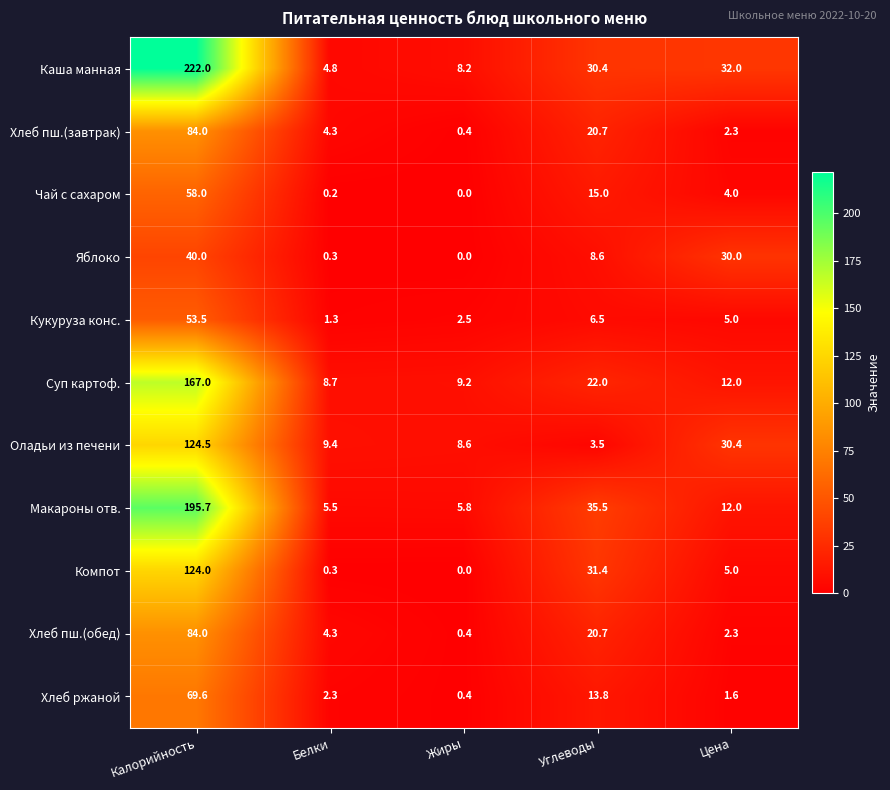

At how many categories does at least one series exceed 26?

3